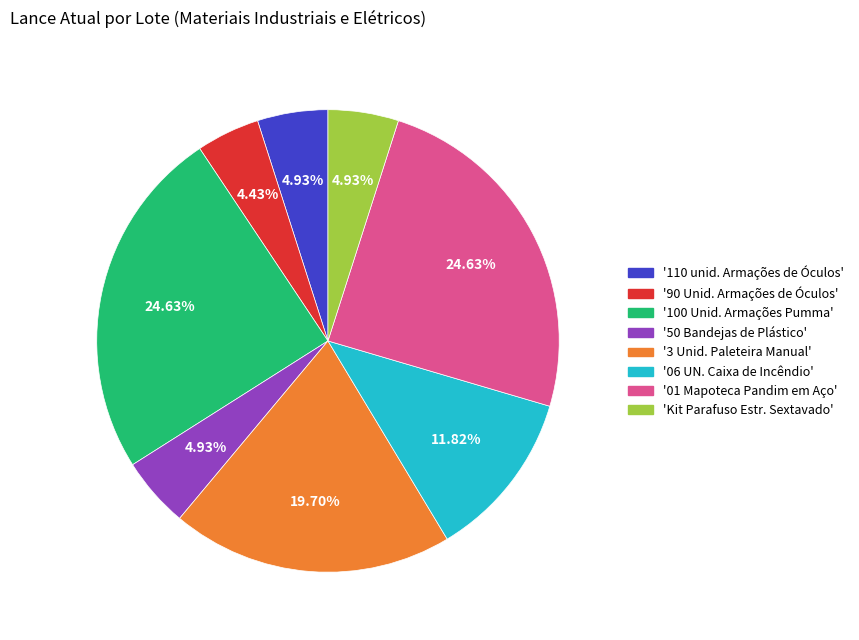

Approximately how many times larger is the value at '01 Mapoteca Pandim em Aço' compared to '110 unid. Armações de Óculos'?

5.0